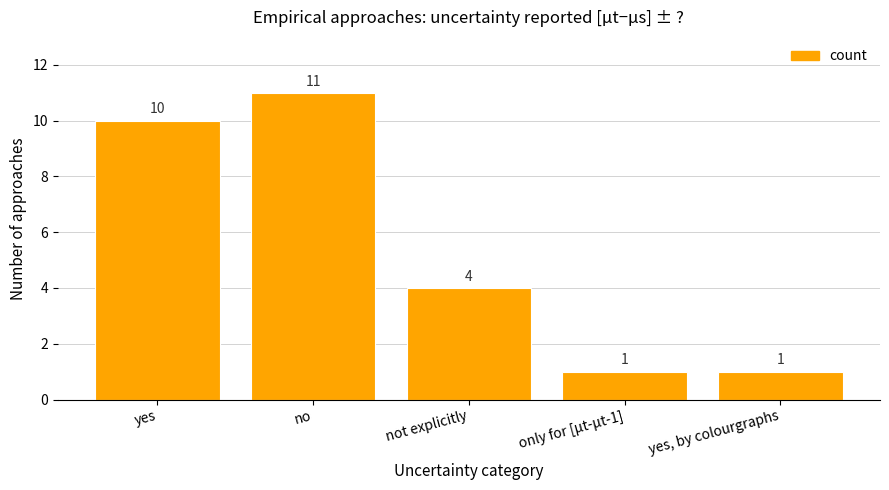

What is the label of the 1st bar from the left?

yes